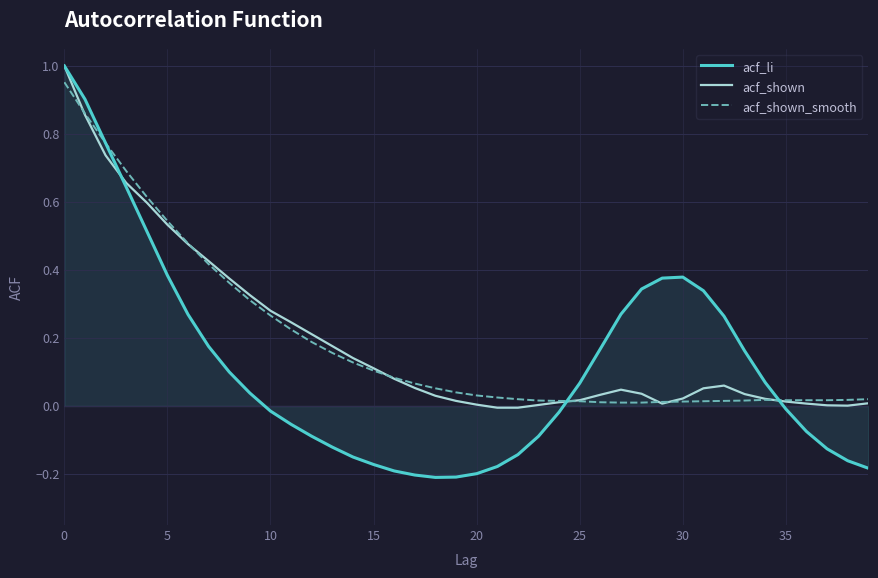

Which series has the largest range (max minus min)?

acf_li